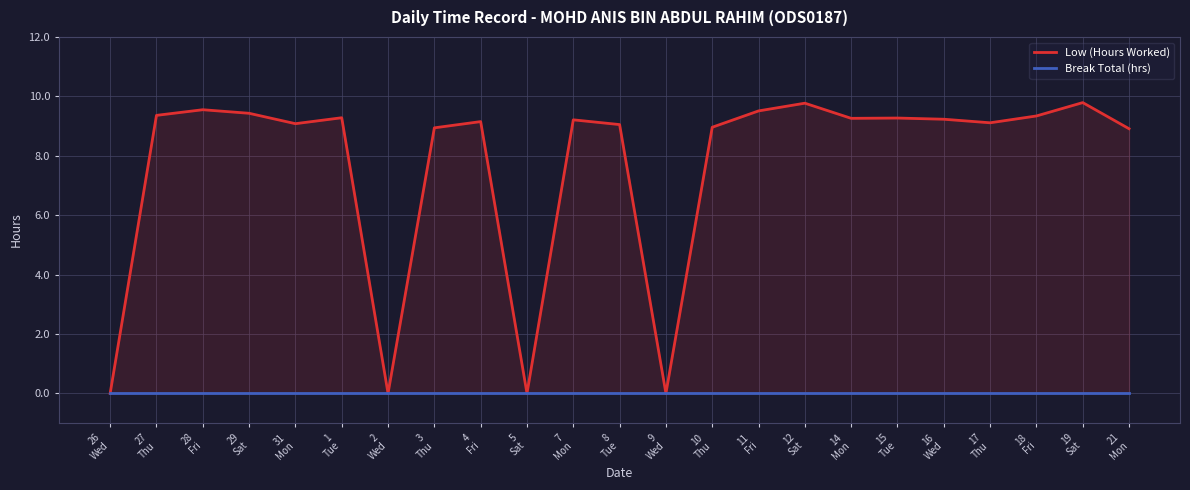

Rank the series at 1
Tue from highest to lowest value.

Low (Hours Worked), Break Total (hrs)